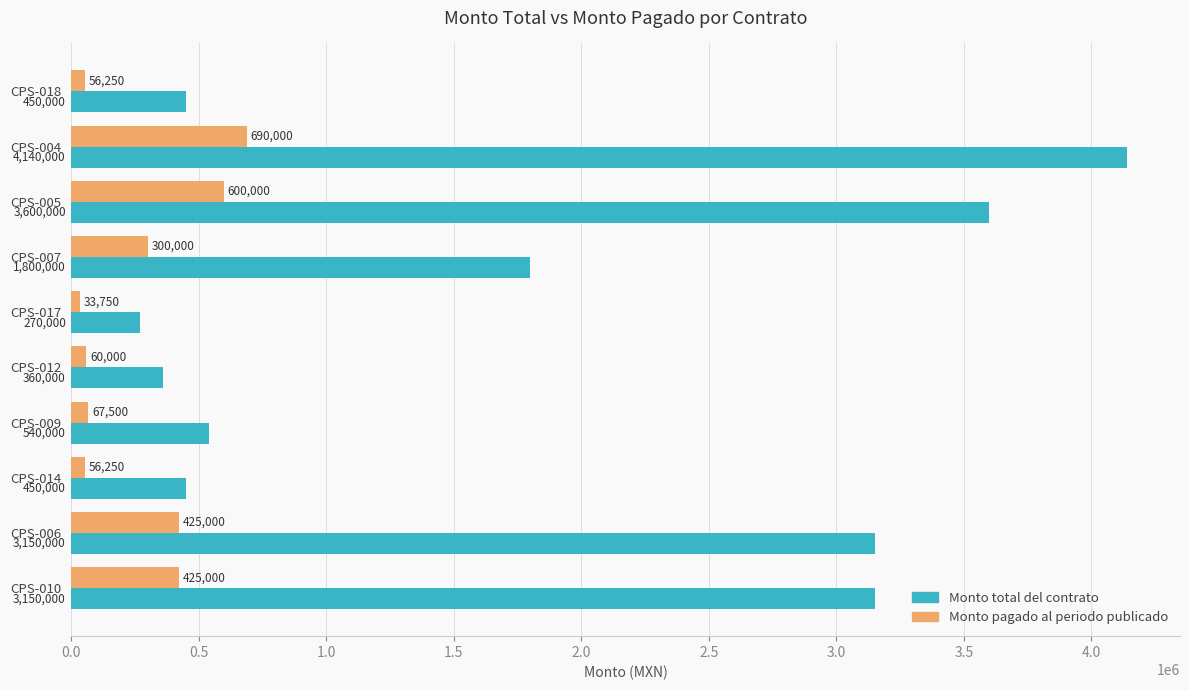

What are all the series names shown in the legend?

Monto total del contrato, Monto pagado al periodo publicado